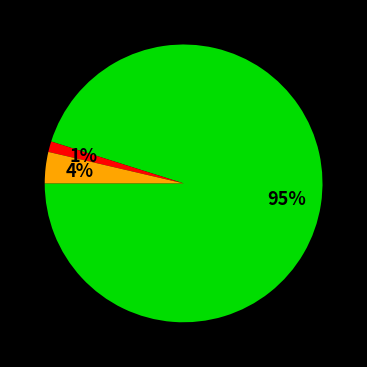

Is there any slice that represents more than half of the pie?

Yes